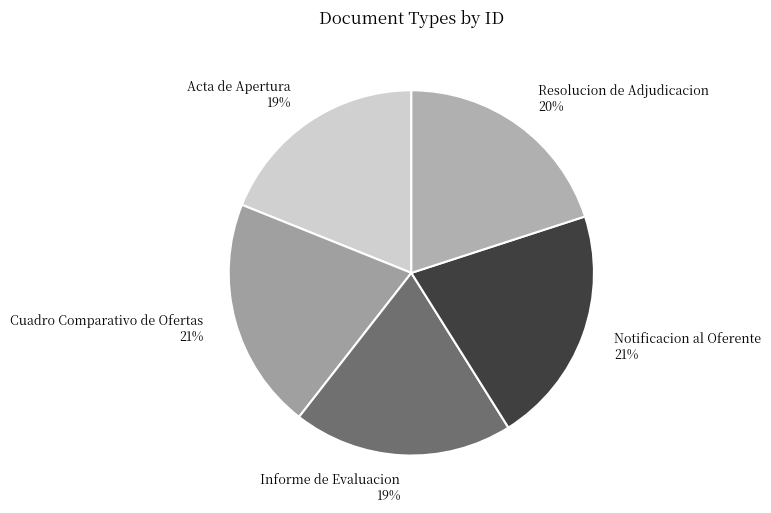

Between Resolucion de Adjudicacion and Notificacion al Oferente, which is larger?

Notificacion al Oferente